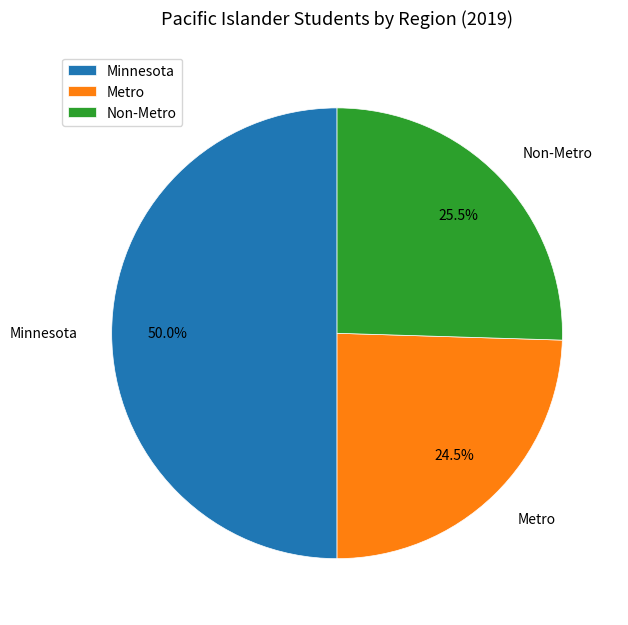

What is the total percentage of Non-Metro and Metro?

50.0%